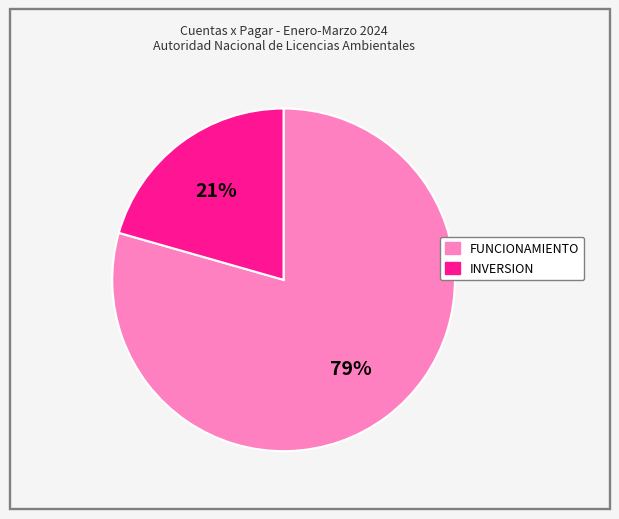

Between INVERSION and FUNCIONAMIENTO, which is larger?

FUNCIONAMIENTO